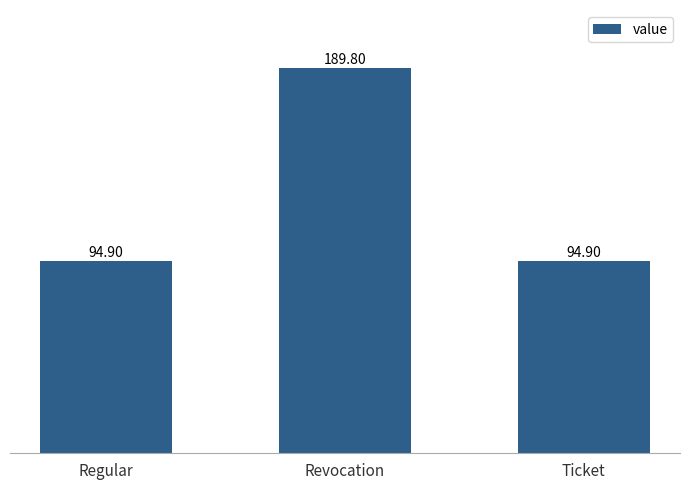

Reading left to right, extract all data points from this chart.

94.9	189.8	94.9